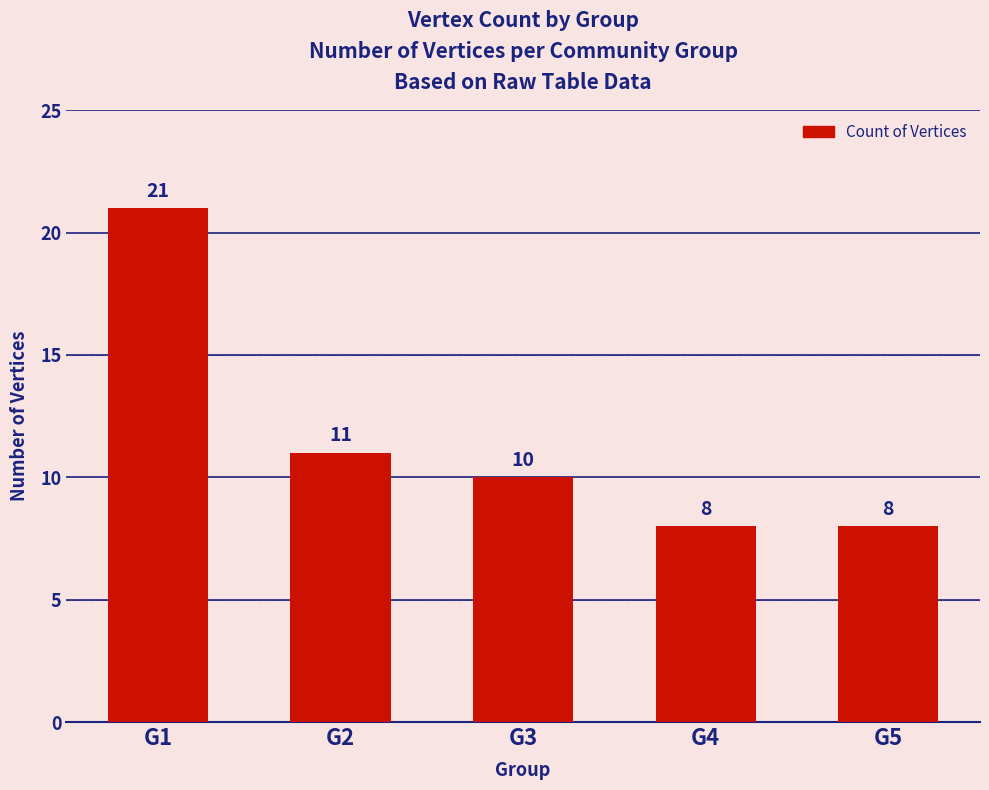

The value at G4 is 14. True or false?

False